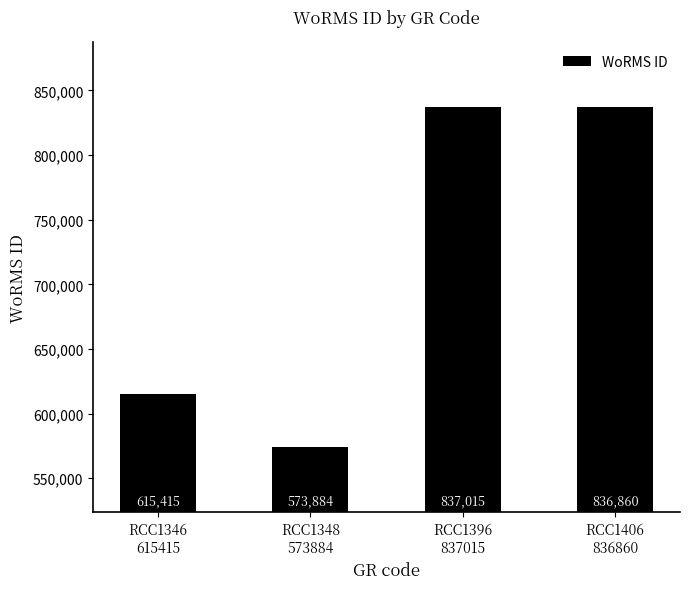

What is the average value?

715794